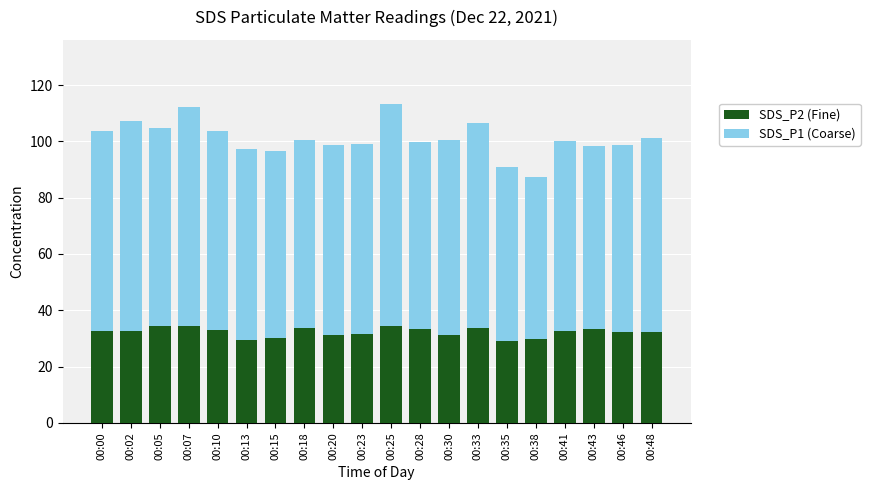

What is the difference between the maximum and minimum values in the SDS_P2 (Fine) series?

5.3